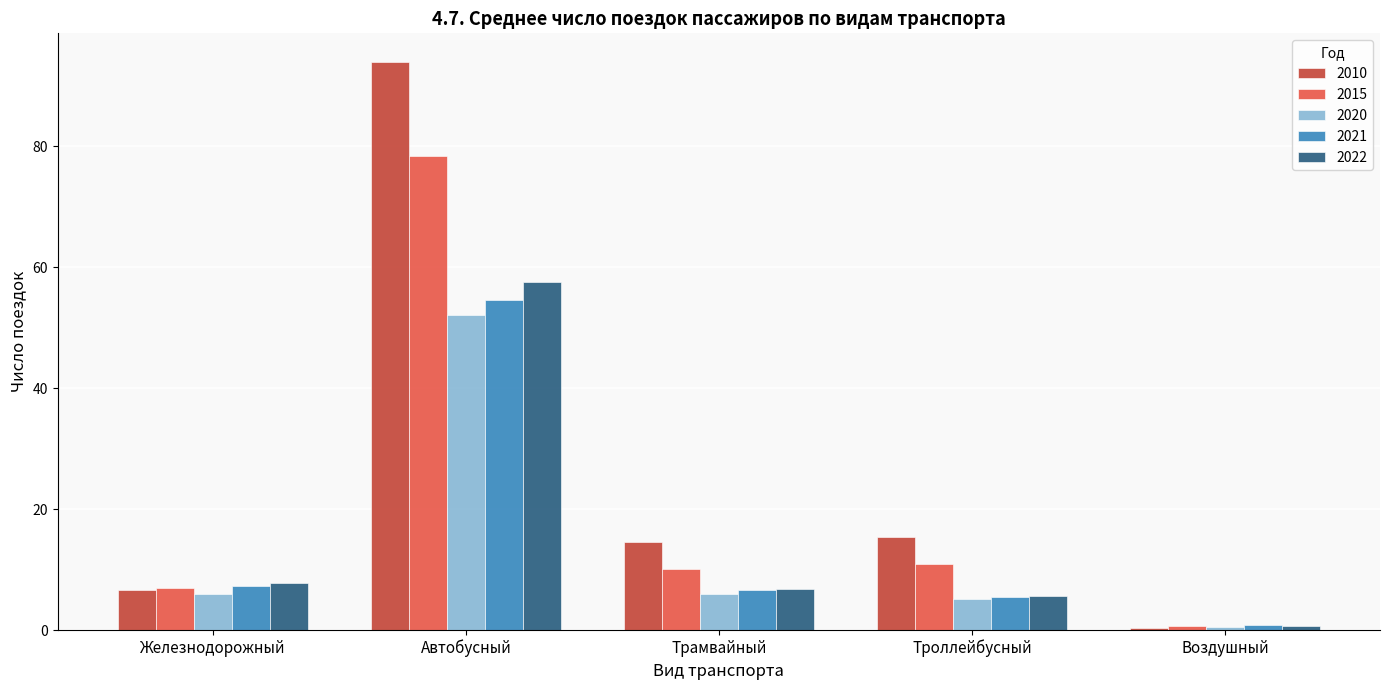

What is the greatest value displayed?

94.0